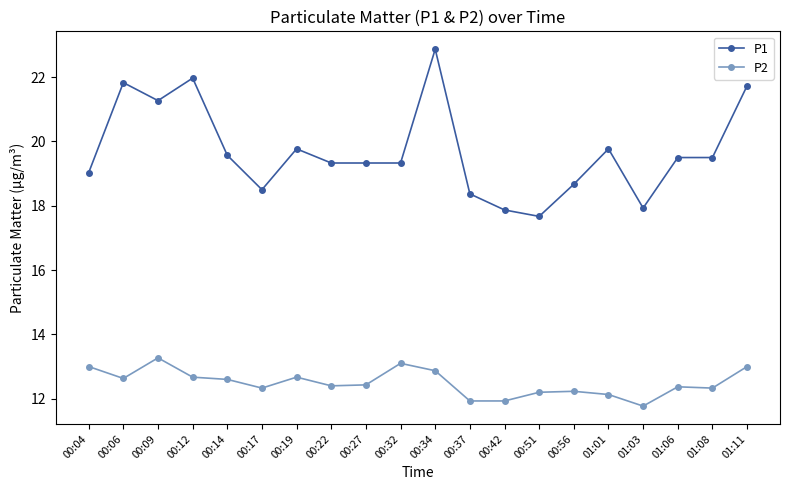

What value does the P1 series have at 01:06?

19.5